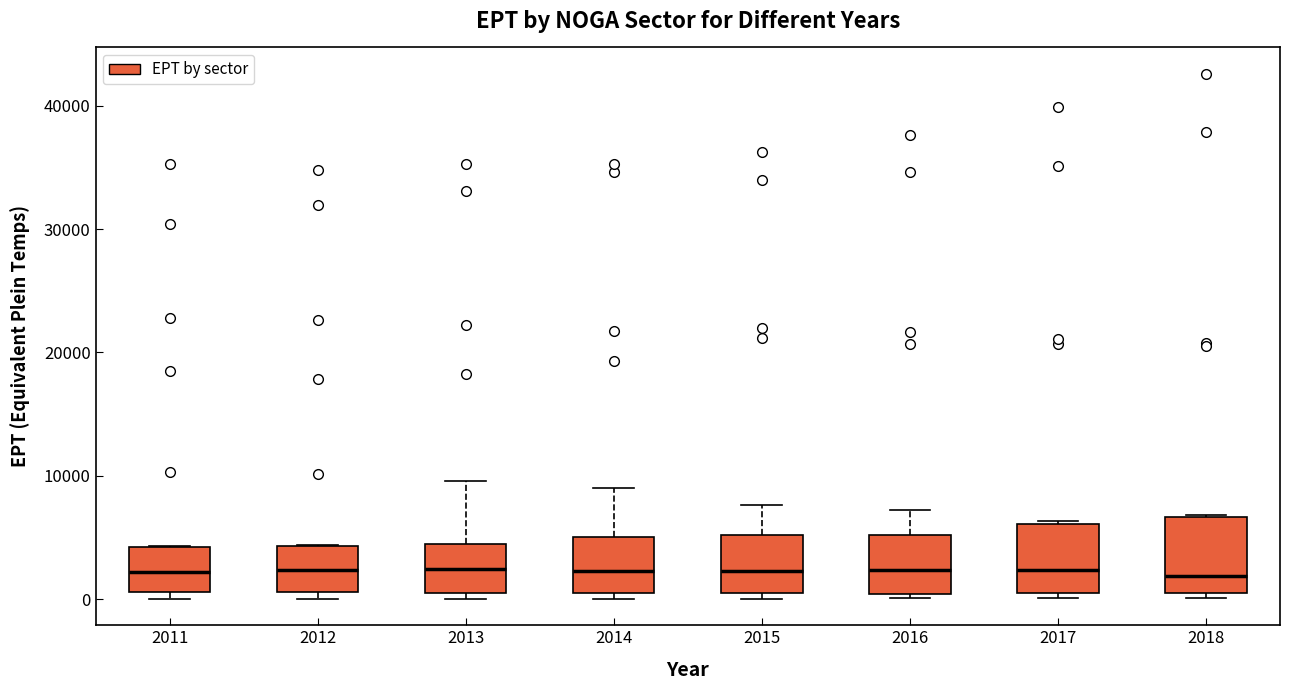

Reading left to right, read every box against the y-axis: the position of its median line, the range the box covers, and the ends of its whiskers. The values are not printed on the chart, so give them approximately, as read against the axis.

2011: median 2000, box 1000 to 4000, whiskers 0 to 4000
2012: median 2000, box 1000 to 4000, whiskers 0 to 4000
2013: median 2000, box 1000 to 4000, whiskers 0 to 10000
2014: median 2000, box 1000 to 5000, whiskers 0 to 9000
2015: median 2000, box 1000 to 5000, whiskers 0 to 8000
2016: median 2000, box 0 to 5000, whiskers 0 (just below the box's lower edge) to 7000
2017: median 2000, box 1000 to 6000, whiskers 0 to 6000
2018: median 2000, box 1000 to 7000, whiskers 0 to 7000